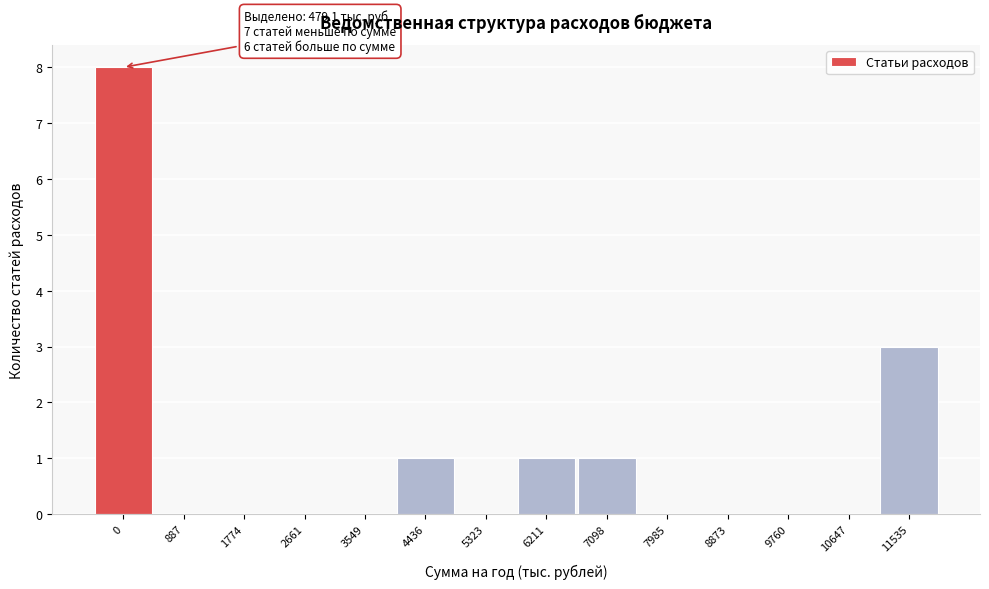

Reading left to right, extract all data points from this chart.

0=8	887=0	1774=0	2661=0	3549=0	4436=1	5323=0	6211=1	7098=1	7985=0	8873=0	9760=0	10647=0	11535=3